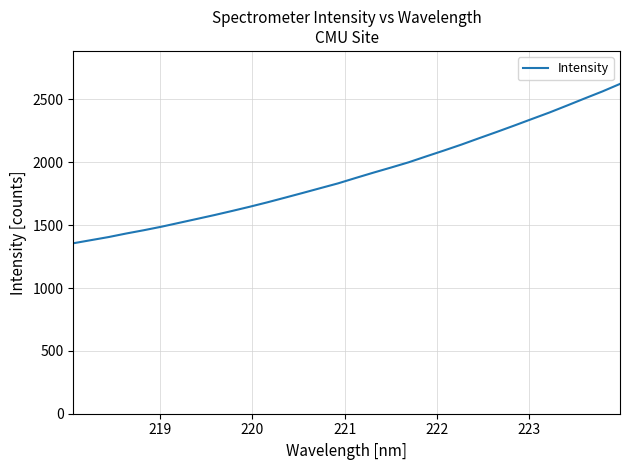

What is the greatest value displayed?

2623.3